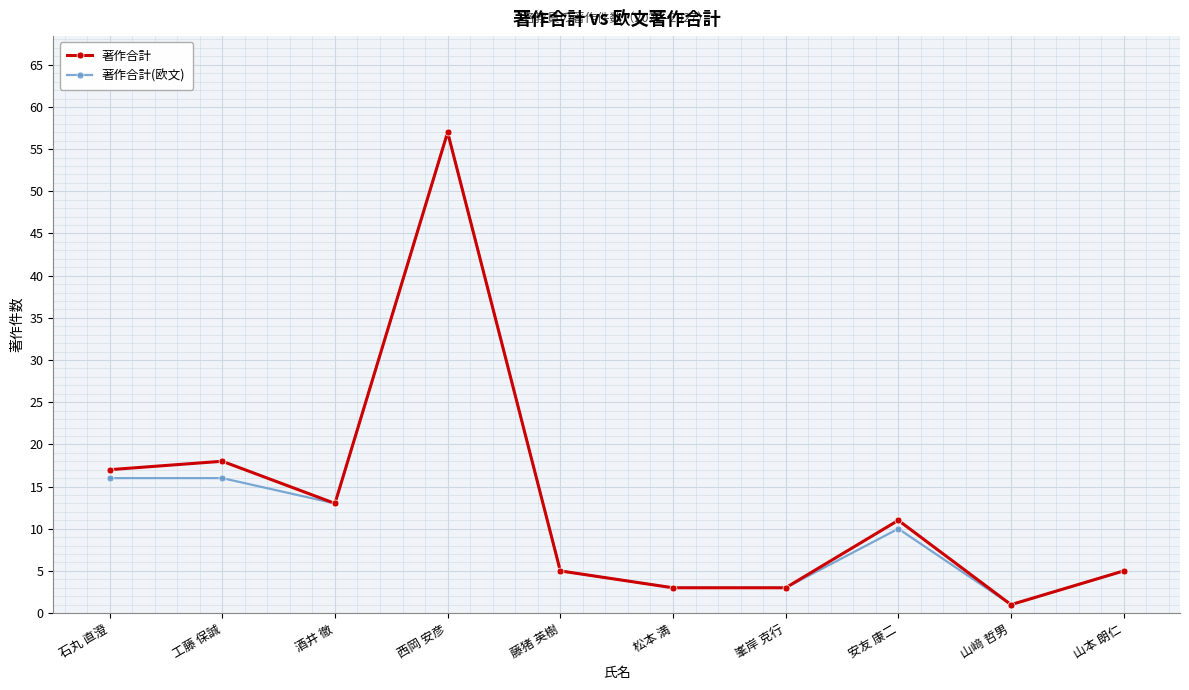

In 著作合計, how many points are higher than both neighbors (excluding endpoints)?

3